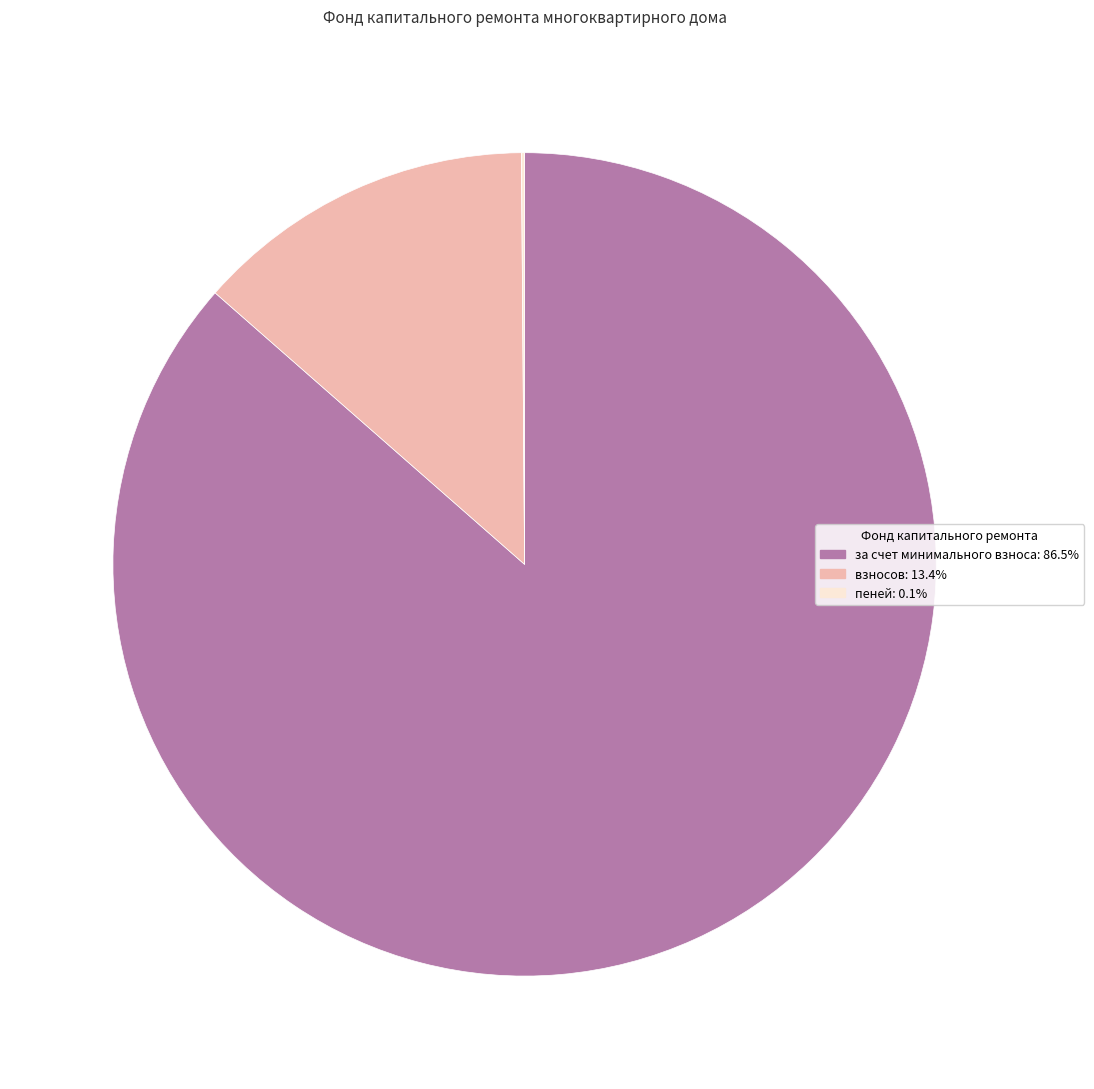

What is the largest slice in the pie chart?

за счет минимального взноса